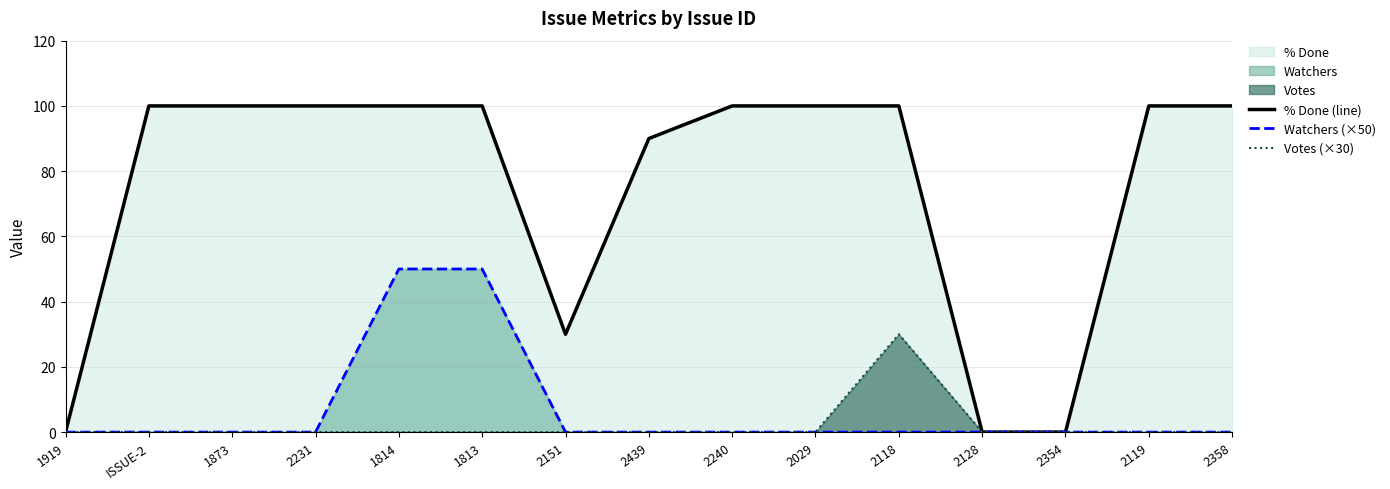

Reading left to right, extract all data points from this chart.

% Done (line): 0	100	100	100	100	100	30	90	100	100	100	0	0	100	100
Watchers (×50): 0	0	0	0	50	50	0	0	0	0	0	0	0	0	0
Votes (×30): 0	0	0	0	0	0	0	0	0	0	30	0	0	0	0